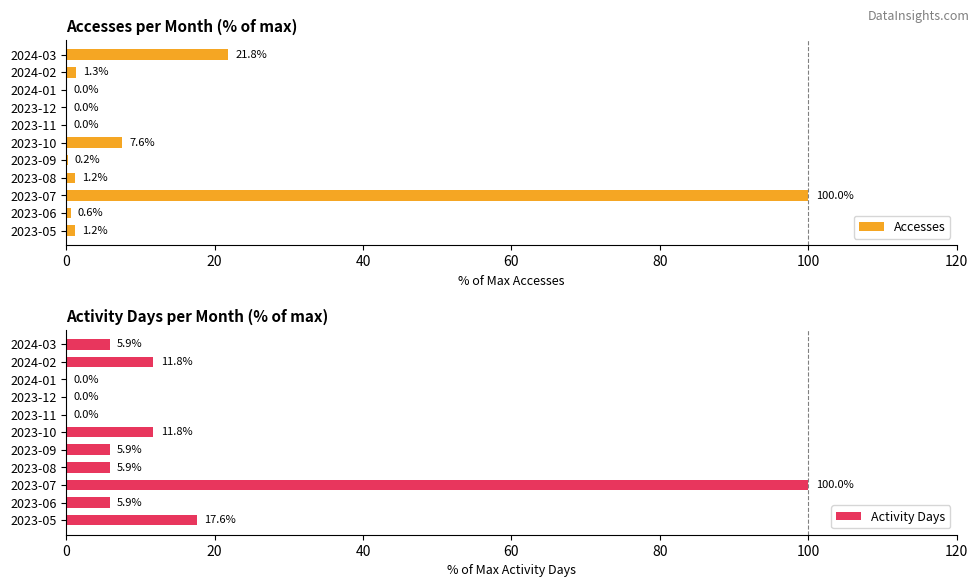

Rank the series by their average value, from lowest to highest.

Accesses, Activity Days